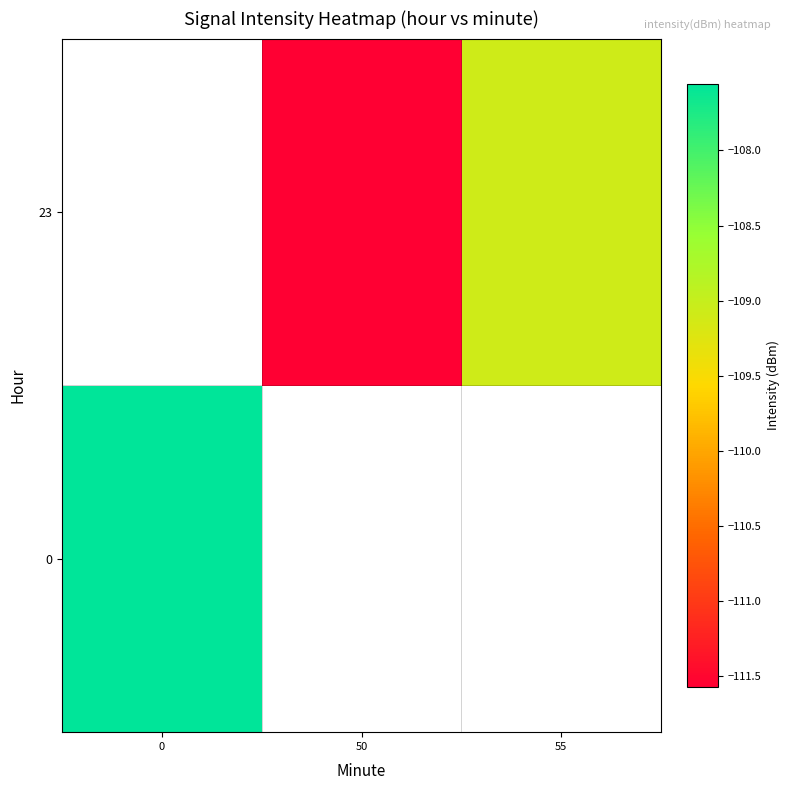

Is the value of 0 at 0 greater than the value of 23 at 55?

Yes